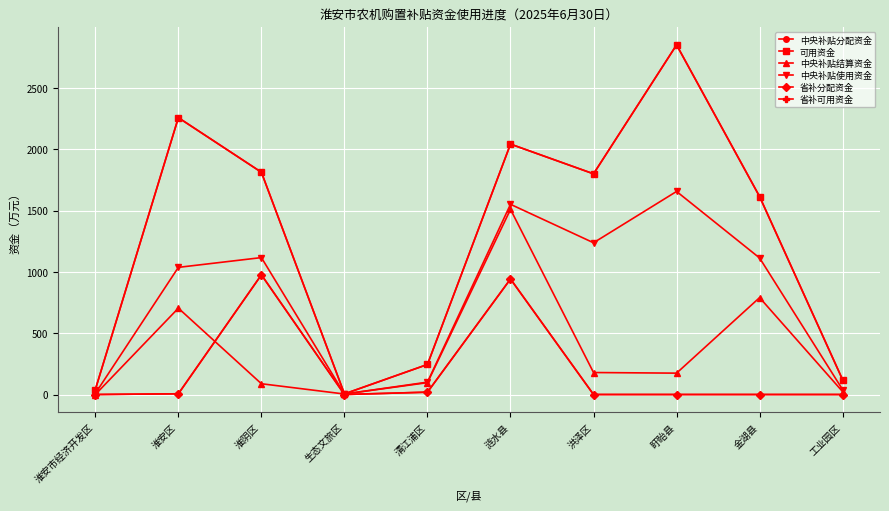

True or false: 中央补贴结算资金 has a value of 10.0 at 工业园区.

False